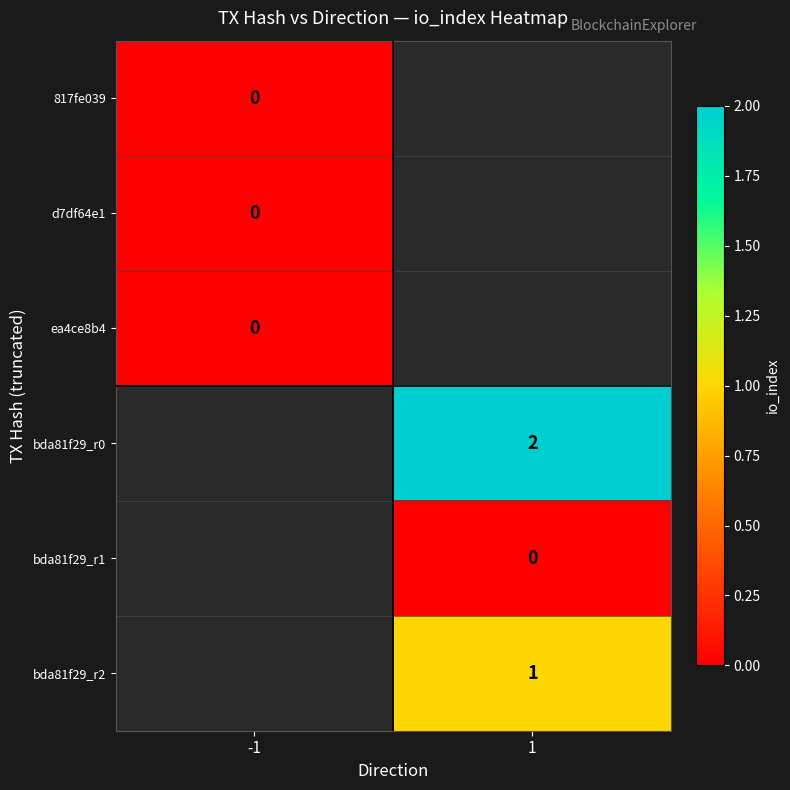

Is the value of ea4ce8b4 at -1 greater than the value of bda81f29_r2 at 1?

No